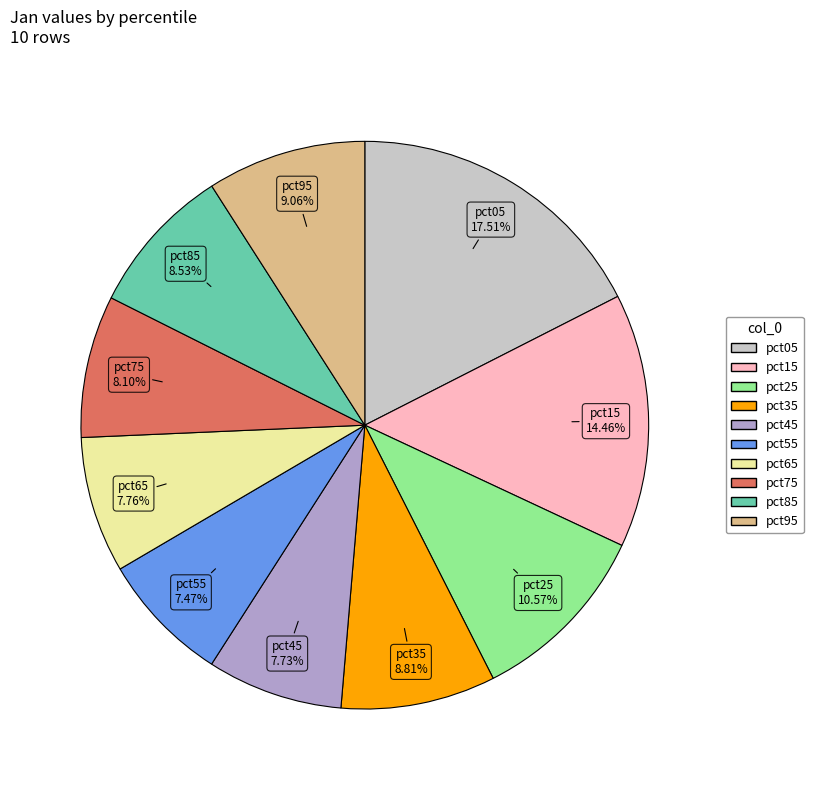

What is the ratio of the value at pct65 to the value at pct25?

0.7